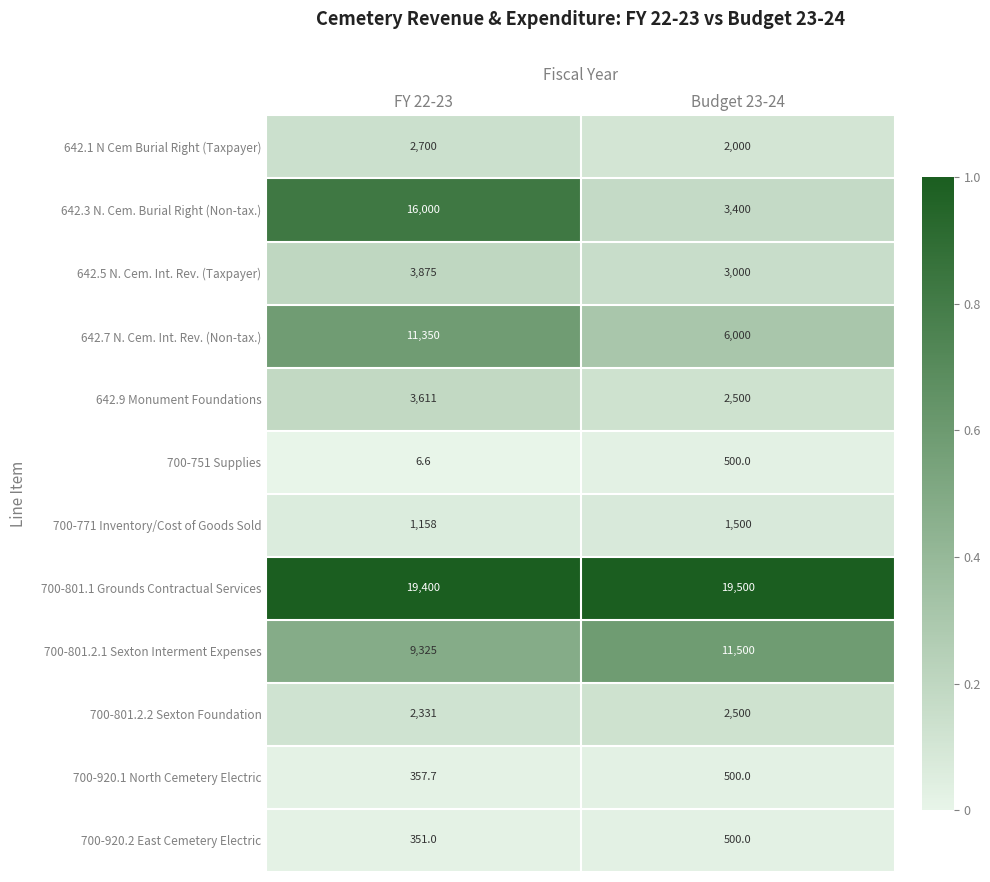

Rank the categories by 642.9 Monument Foundations value from lowest to highest.

Budget 23-24, FY 22-23